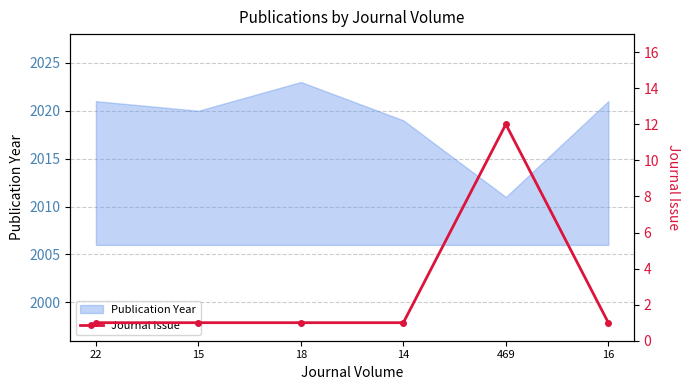

True or false: the data shows 0 at 16.

False